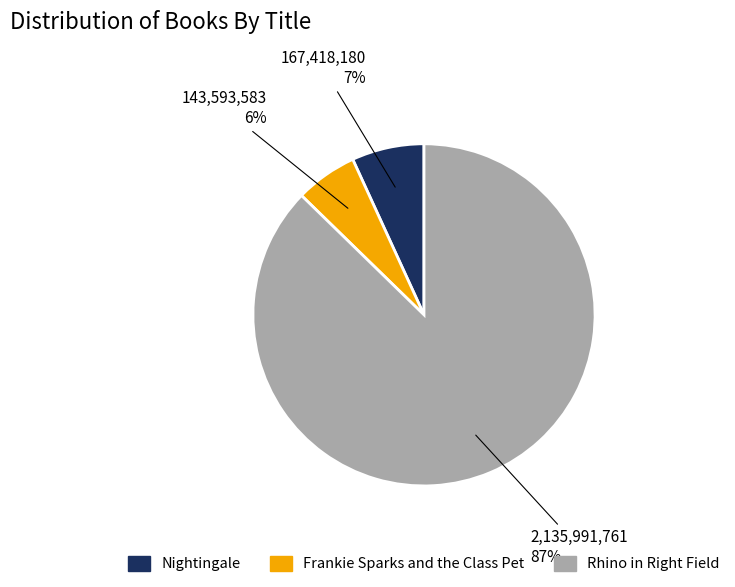

Is there any slice that represents more than half of the pie?

Yes